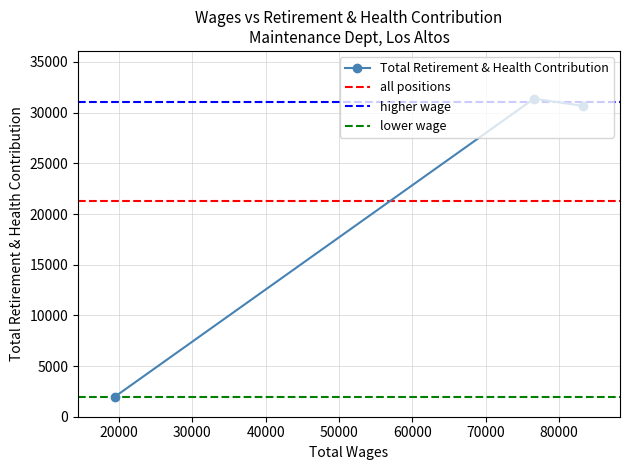

How many lines are shown in the chart?

1